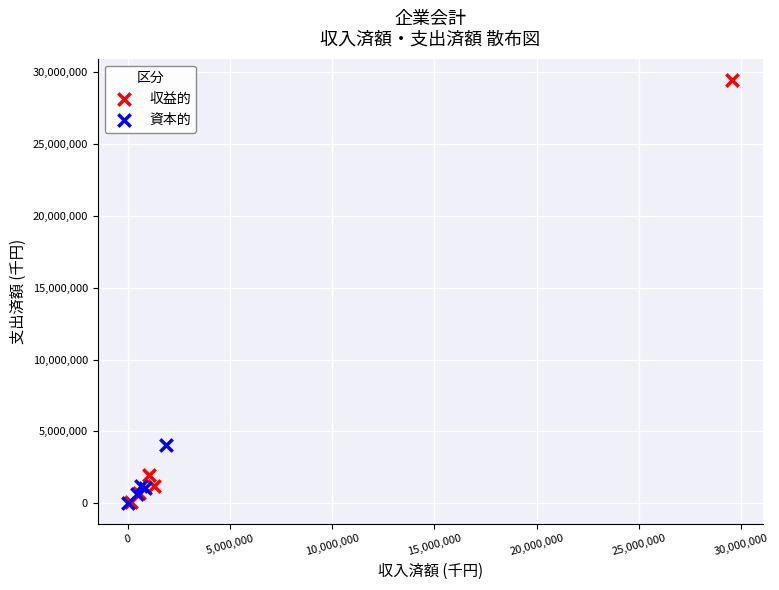

Which series contains the highest Y value?

収益的